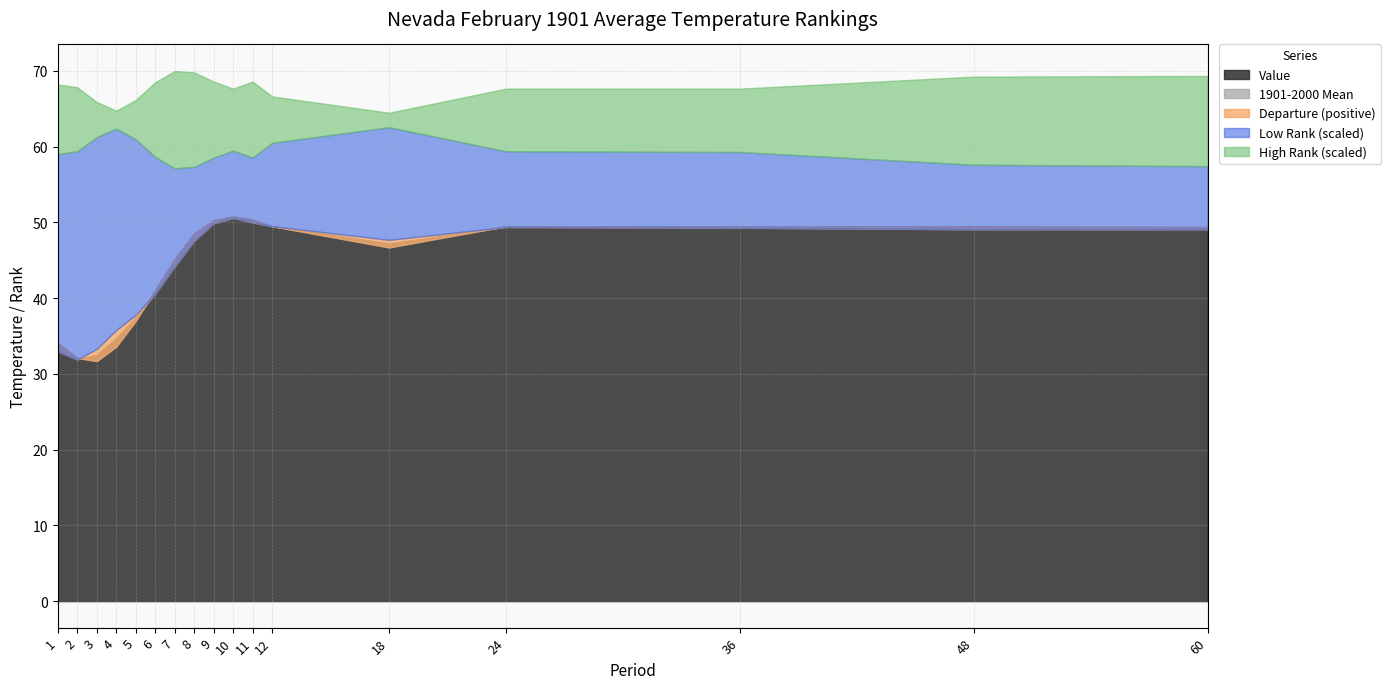

What is the difference between the second highest and minimum values in the Departure series?

1.9